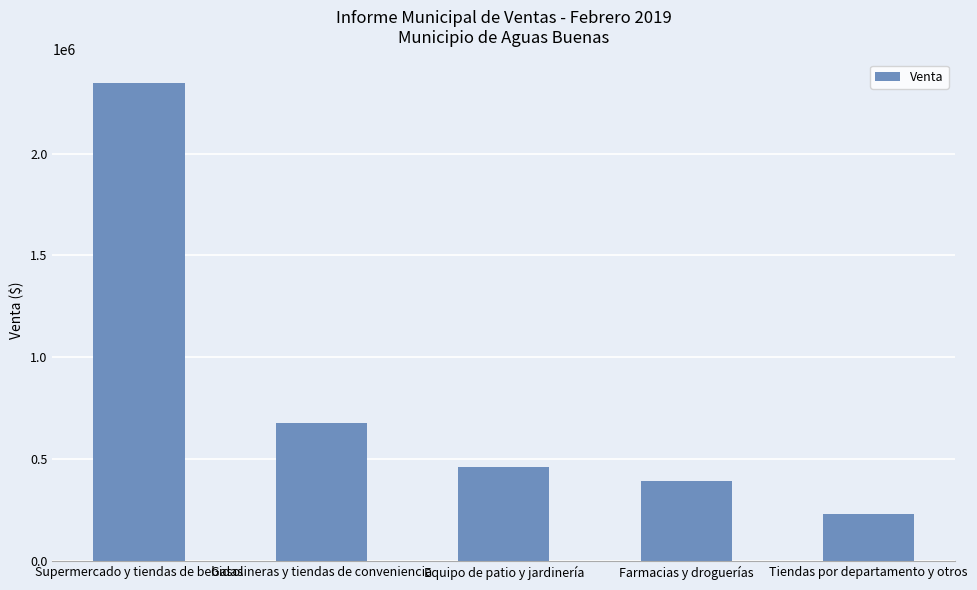

How many bars are there in total?

5